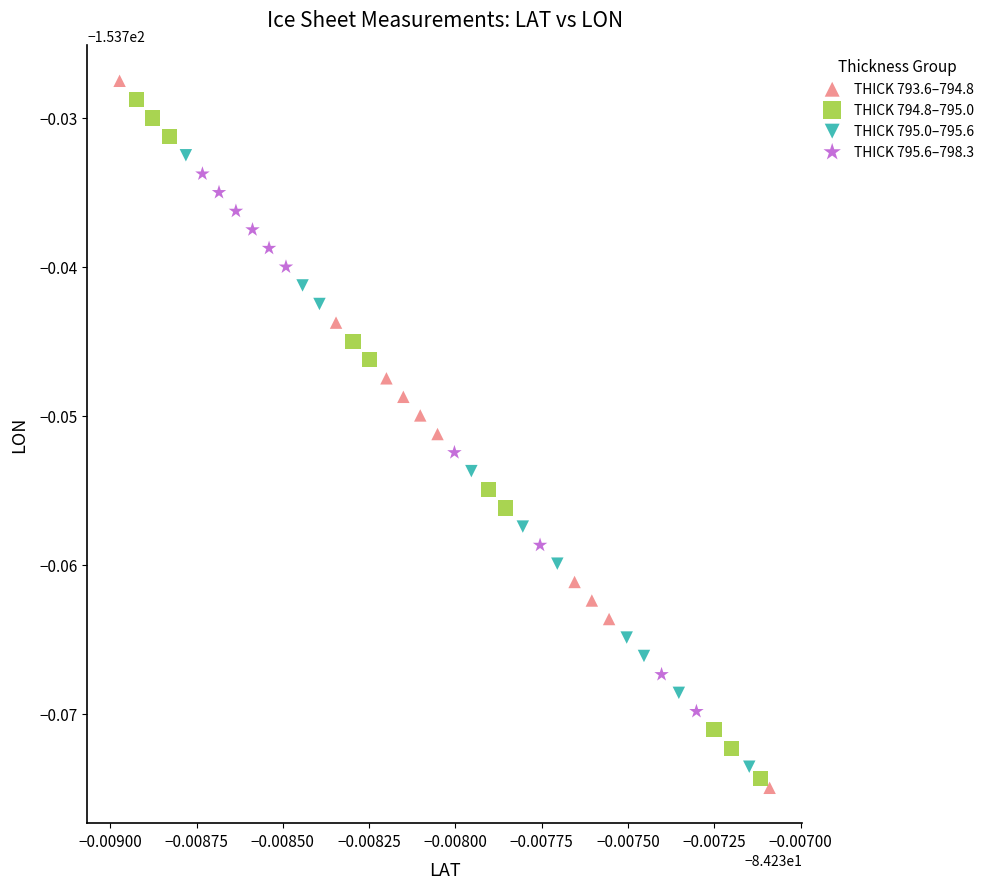

What are all the series names shown in the legend?

THICK 793.6–794.8, THICK 794.8–795.0, THICK 795.0–795.6, THICK 795.6–798.3